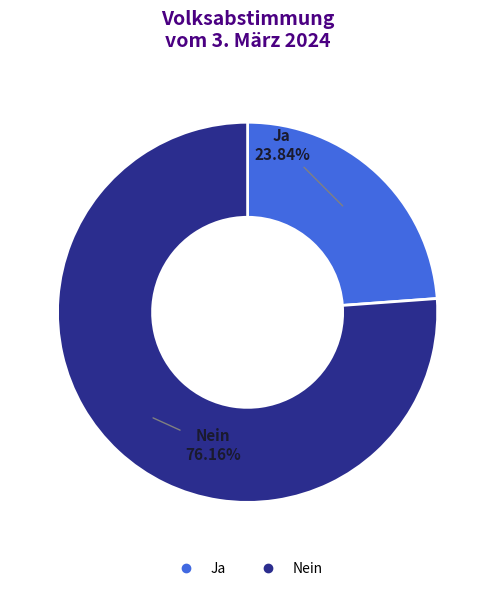

Count the number of slices in the pie.

2